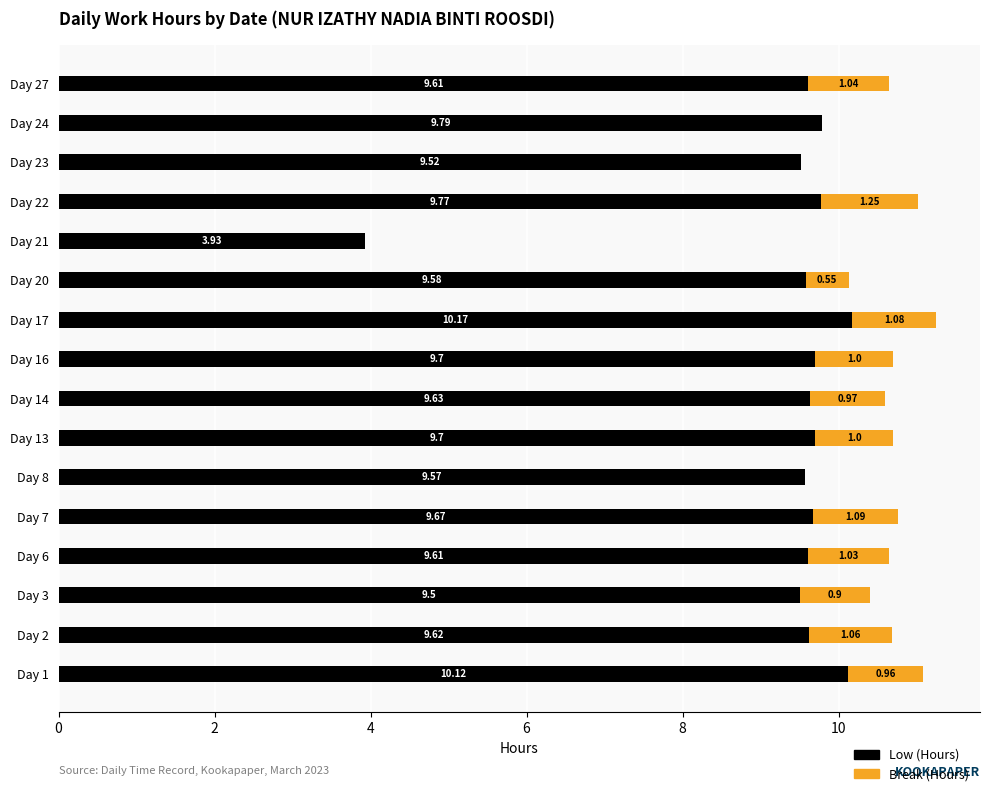

What is the sum of the Low (Hours) values at Day 6 and Day 23?

19.1